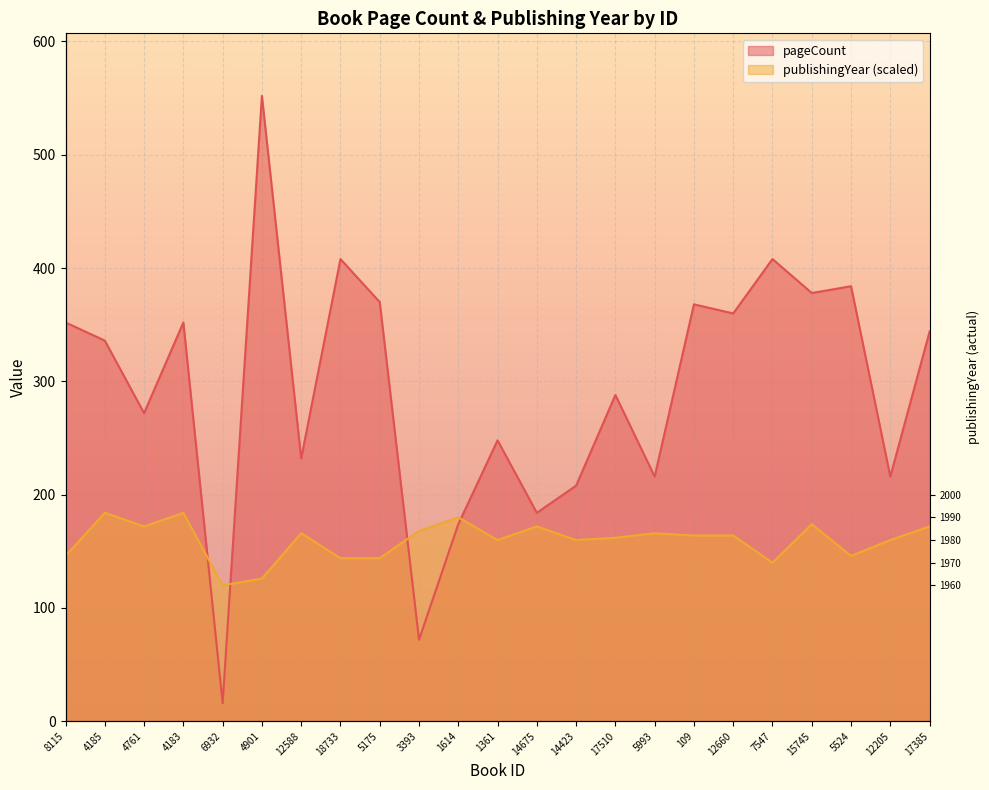

How many data points does each series have?

23